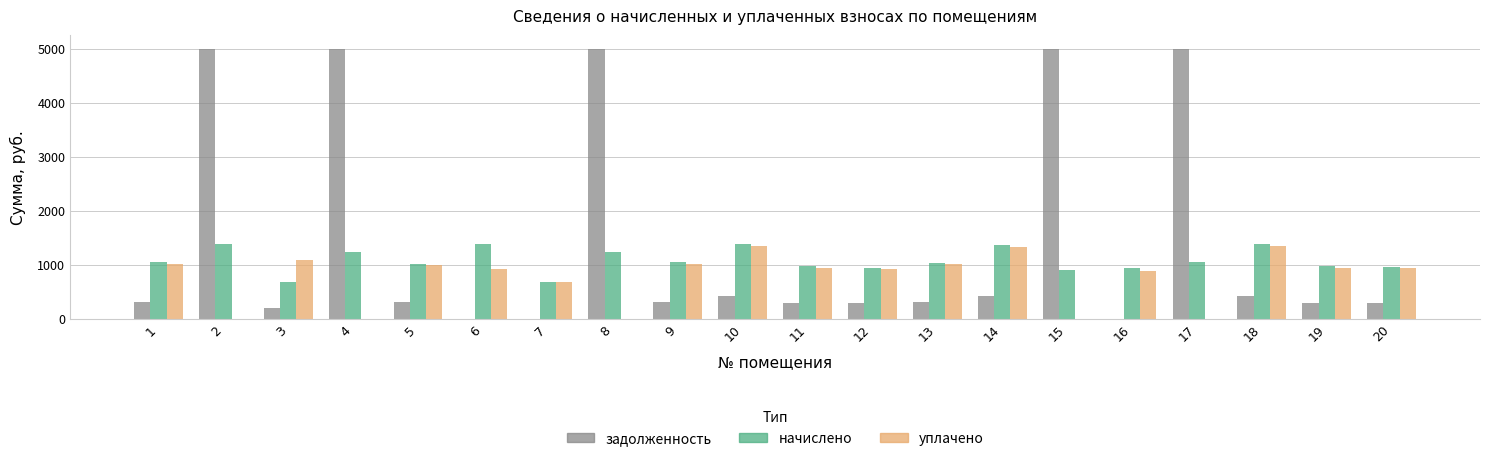

What is the maximum value for начислено?

1389.5